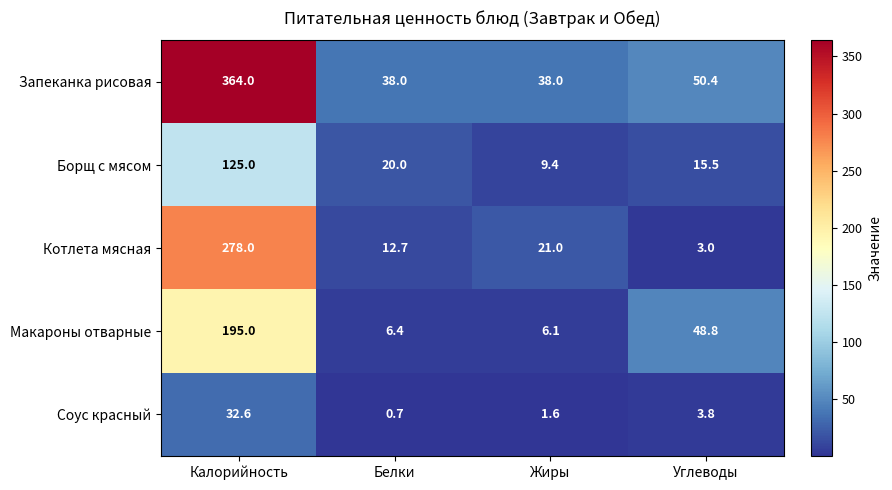

List the labels in order of Котлета мясная value, largest first.

Калорийность, Жиры, Белки, Углеводы